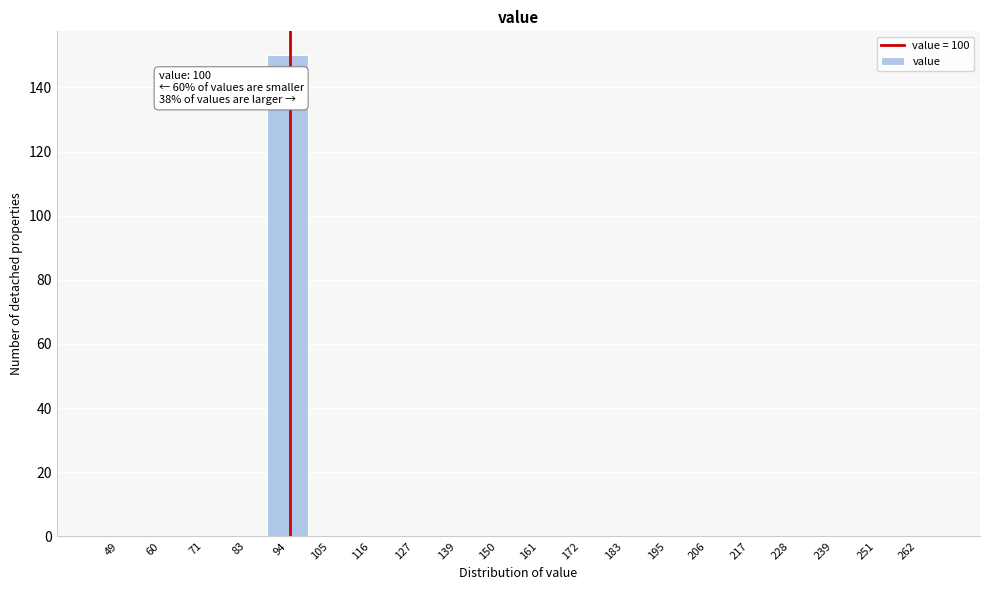

Reading left to right, extract all data points from this chart.

49=0	60=0	71=0	83=0	94=150	105=0	116=0	127=0	139=0	150=0	161=0	172=0	183=0	195=0	206=0	217=0	228=0	239=0	251=0	262=0